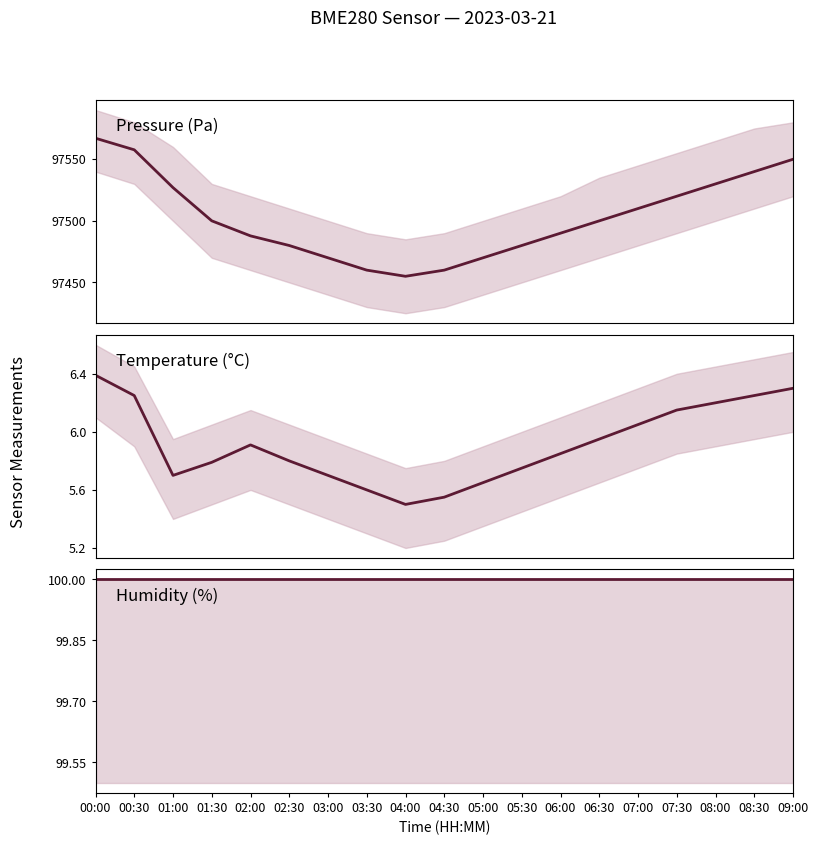

Reading left to right, transcribe all the data shown in this chart.

Pressure (Pa): 97567.1	97557.7	97527.0	97500.0	97487.8	97480.0	97470.0	97460.0	97455.0	97460.0	97470.0	97480.0	97490.0	97500.0	97510.0	97520.0	97530.0	97540.0	97550.0
Temperature (°C): 6.4	6.2	5.7	5.8	5.9	5.8	5.7	5.6	5.5	5.5	5.7	5.8	5.8	6.0	6.0	6.2	6.2	6.2	6.3
Humidity (%): 100.0	100.0	100.0	100.0	100.0	100.0	100.0	100.0	100.0	100.0	100.0	100.0	100.0	100.0	100.0	100.0	100.0	100.0	100.0